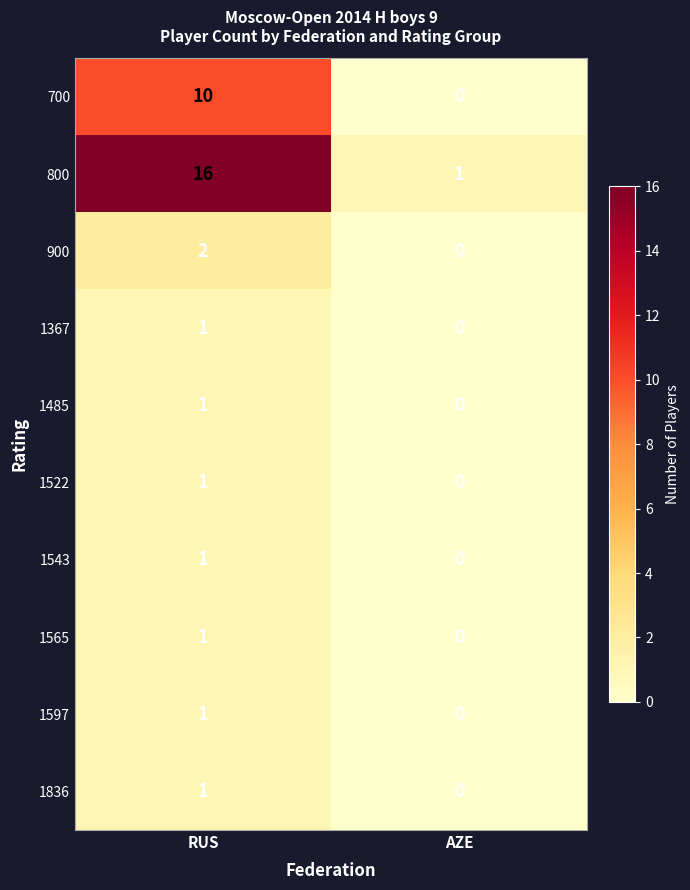

At which category is the sum across all series the highest?

RUS